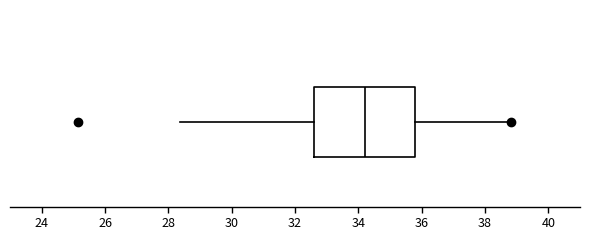

Read this box plot against the x-axis: the position of the median line, the range covered by the box, and the ends of both whiskers. The values are not printed on the chart, so give them approximately, as read against the axis.

median 34.2, box 32.6 to 35.8, whiskers 28.4 to 38.8